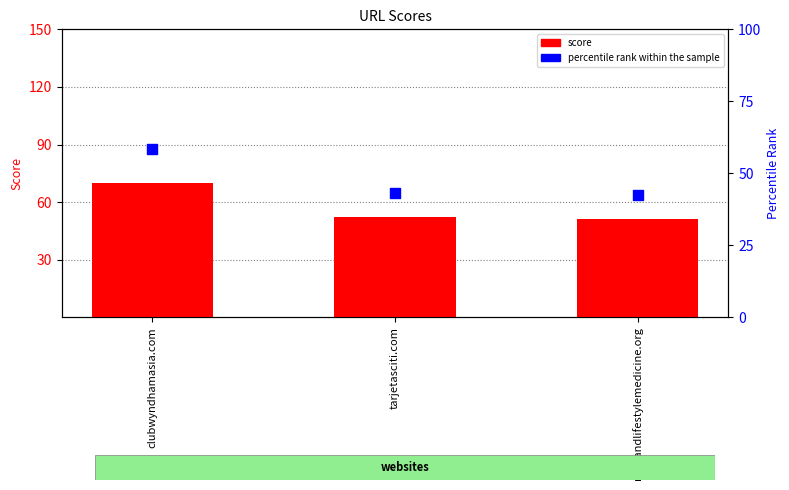

Which series contains the lowest Y value?

percentile rank within the sample